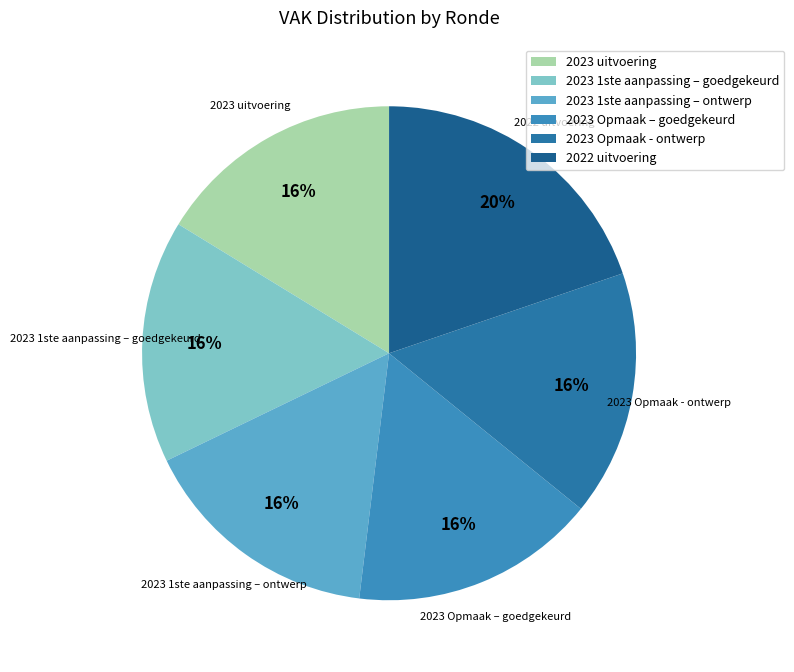

Is it true that 2023 1ste aanpassing – goedgekeurd is 2% of the pie?

False